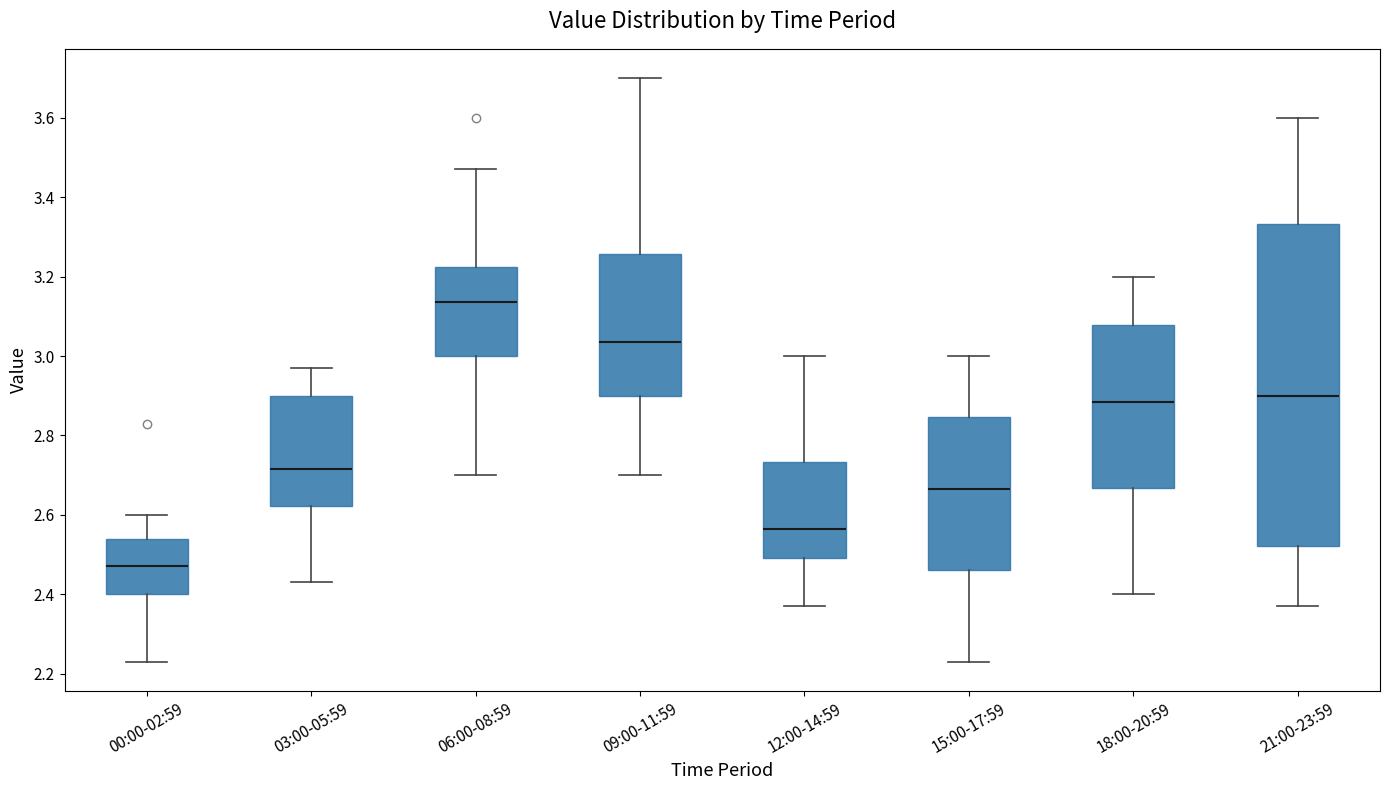

Reading left to right, read every box against the y-axis: the position of its median line, the range the box covers, and the ends of its whiskers. The values are not printed on the chart, so give them approximately, as read against the axis.

00:00-02:59: median 2.48, box 2.40 to 2.54, whiskers 2.24 to 2.60
03:00-05:59: median 2.72, box 2.62 to 2.90, whiskers 2.44 to 2.98
06:00-08:59: median 3.14, box 3.00 to 3.22, whiskers 2.70 to 3.48
09:00-11:59: median 3.04, box 2.90 to 3.26, whiskers 2.70 to 3.70
12:00-14:59: median 2.56, box 2.50 to 2.74, whiskers 2.38 to 3.00
15:00-17:59: median 2.66, box 2.46 to 2.84, whiskers 2.24 to 3.00
18:00-20:59: median 2.88, box 2.66 to 3.08, whiskers 2.40 to 3.20
21:00-23:59: median 2.90, box 2.52 to 3.34, whiskers 2.38 to 3.60